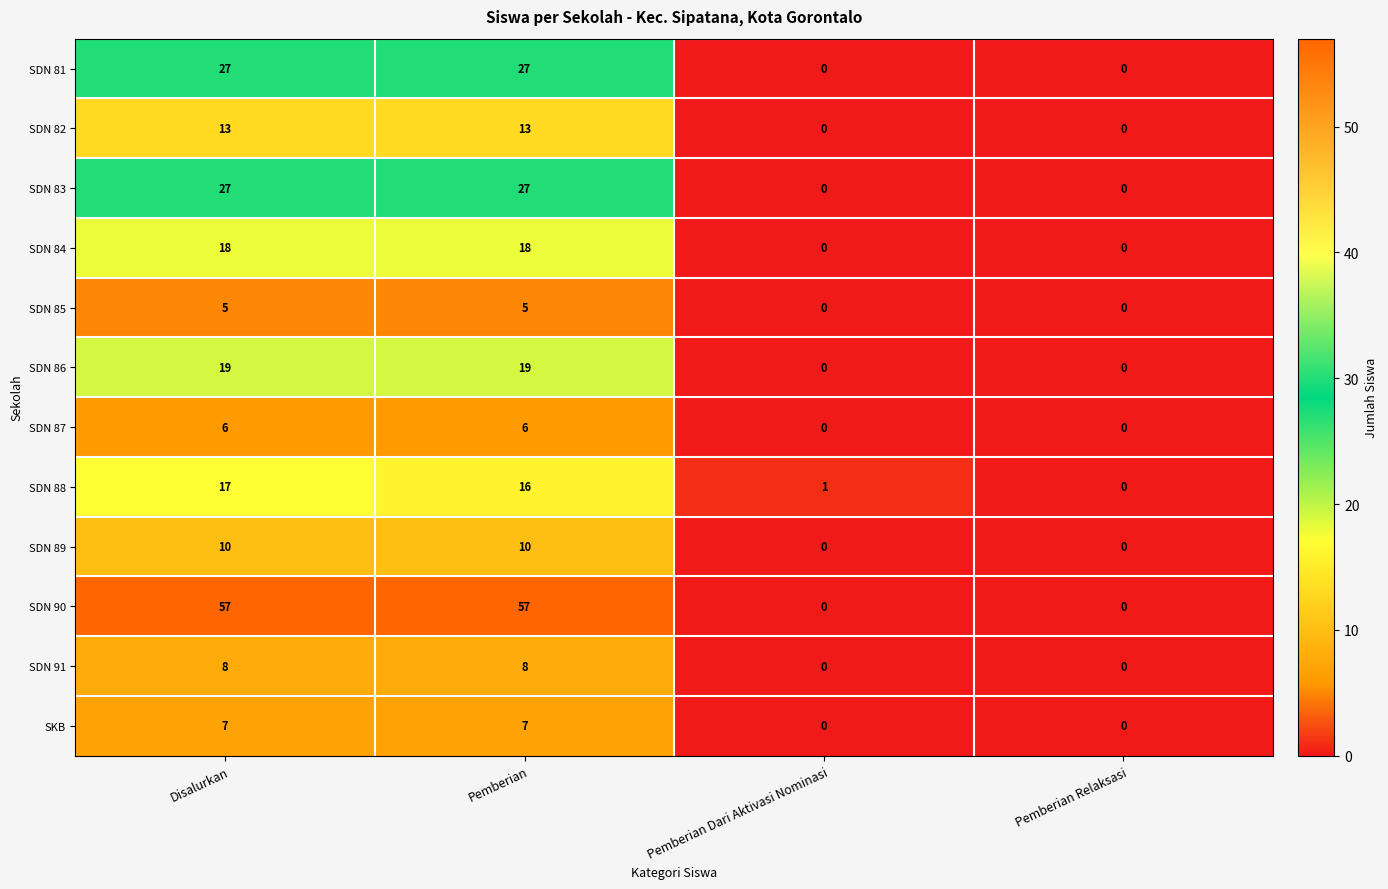

The value of SKB at Disalurkan is 2. True or false?

False